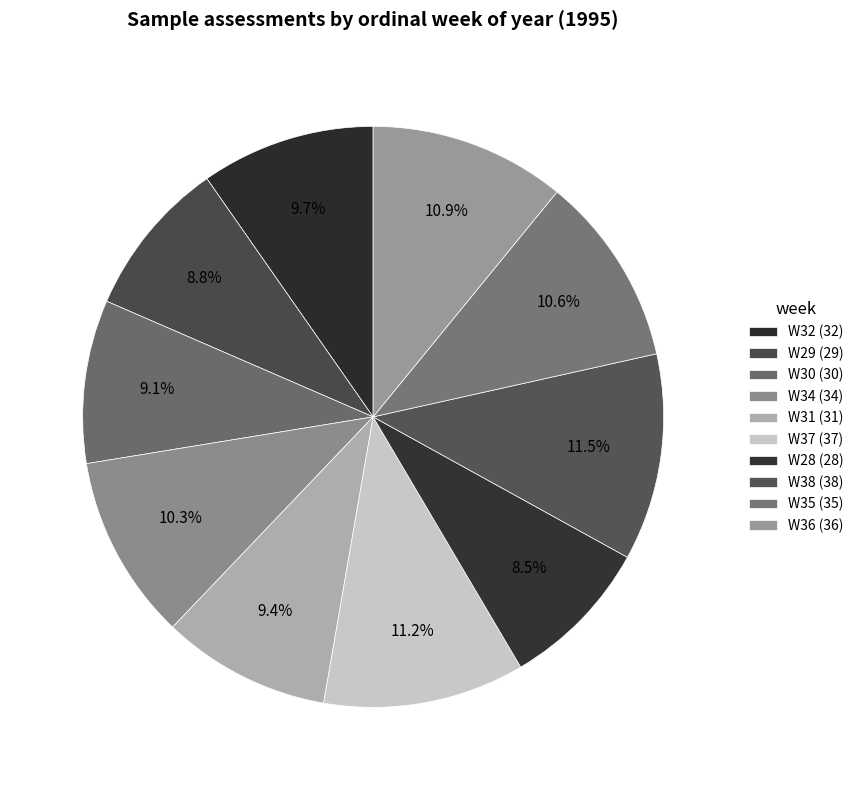

How much of the chart is everything except W38?

88.5%